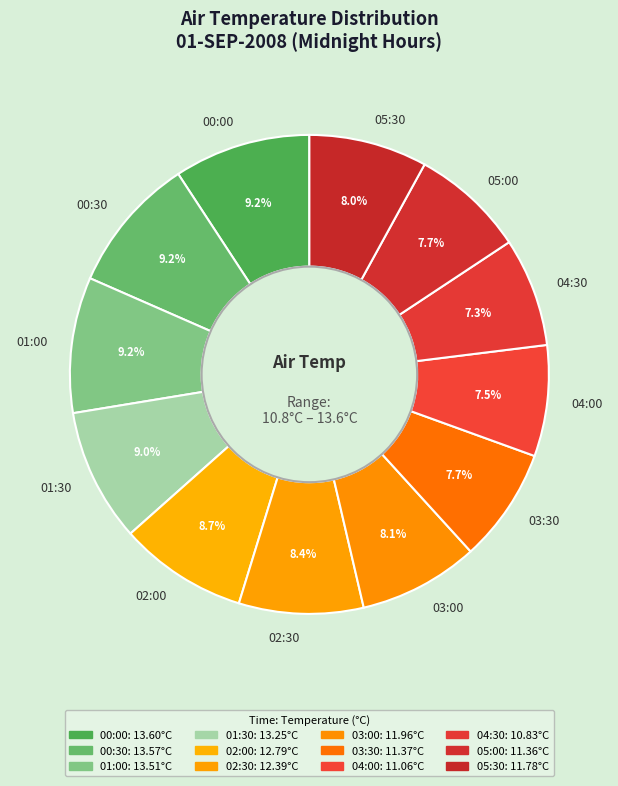

Is the sum of 01:00 and 05:00 greater than half?

No